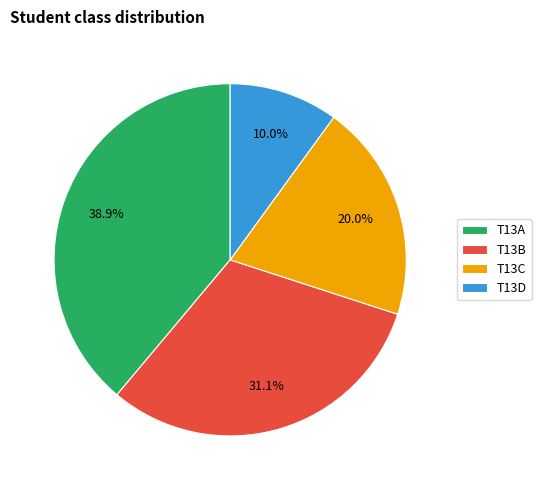

To the nearest percent, what is the average slice percentage?

25%